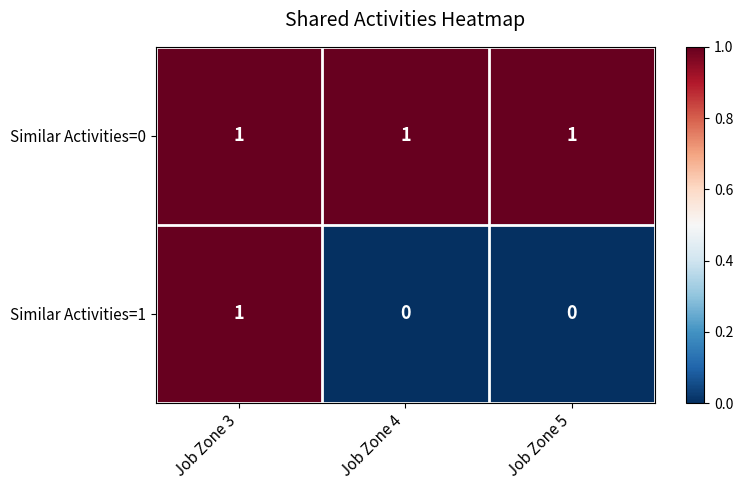

How many series are shown in this chart?

2